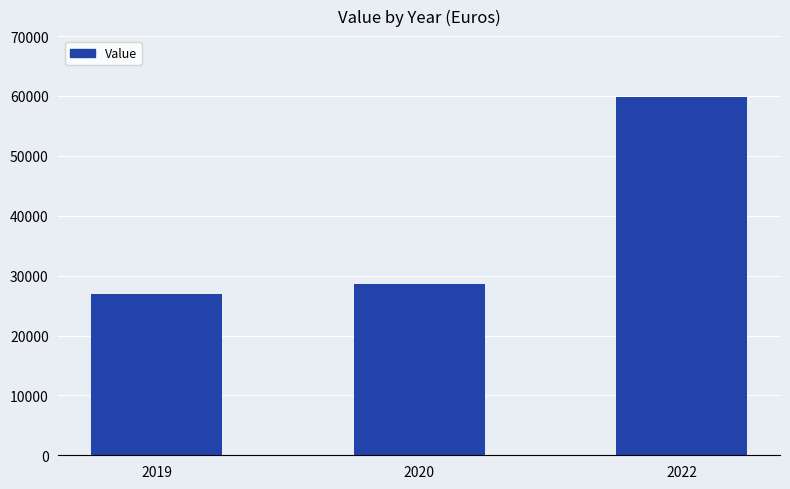

Reading left to right, transcribe all the data shown in this chart.

2019=26854	2020=28667	2022=59862